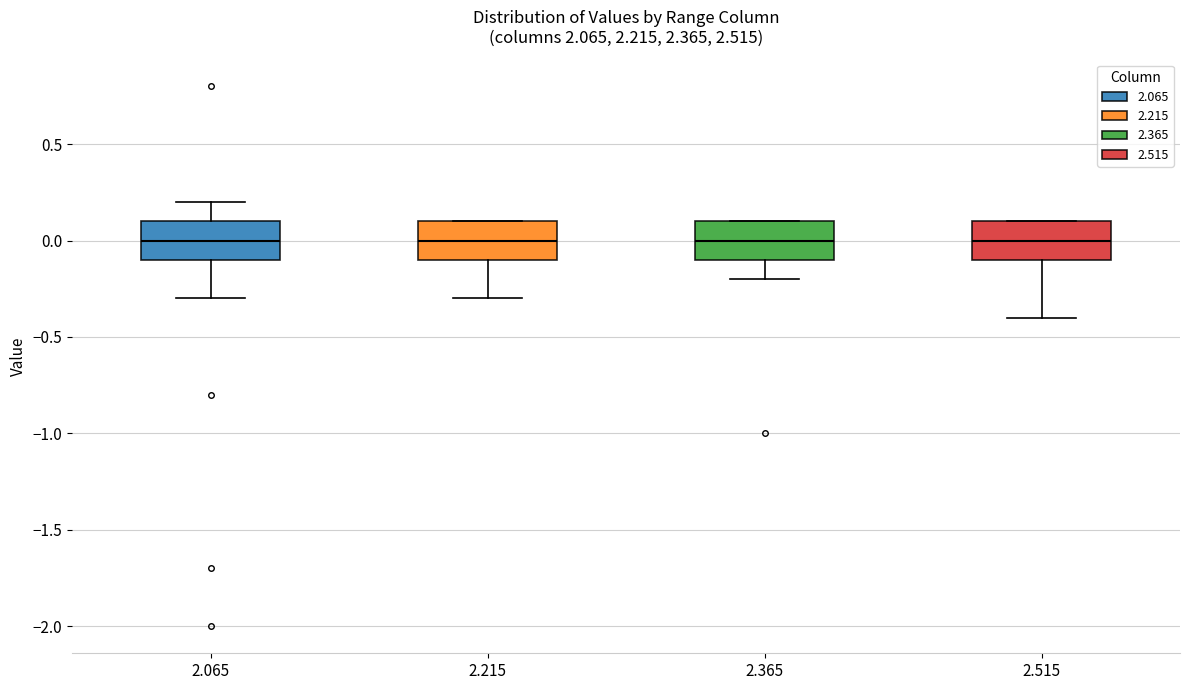

Where does the median line of the box at x = 2.065 sit on the y-axis? The values are not printed on the chart, so give them approximately, as read against the axis.

0.0